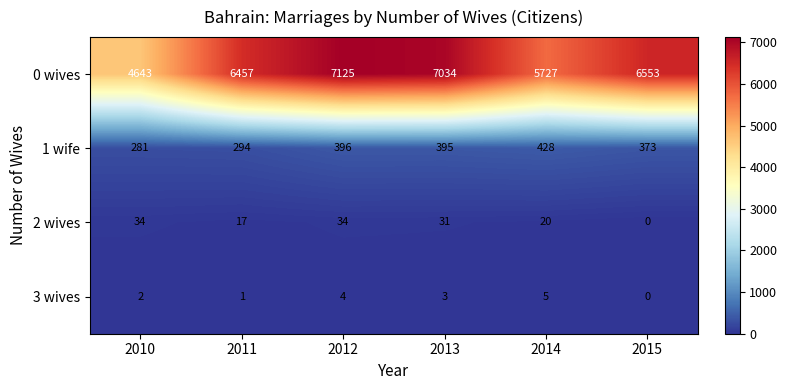

What is the approximate value of 0 wives at 2013?

7034